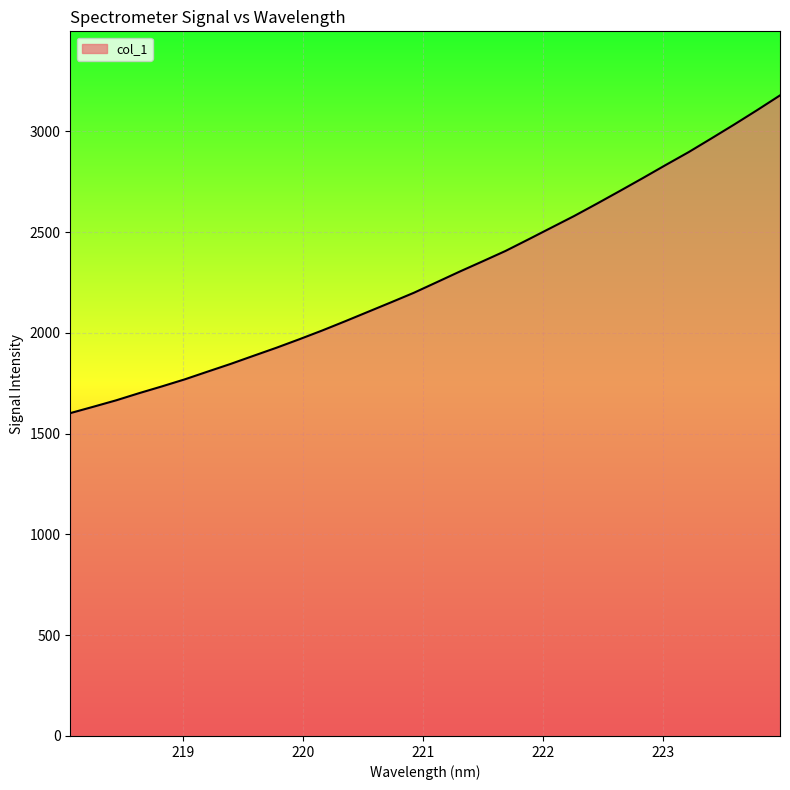

What is the maximum value shown in the chart?

3178.3